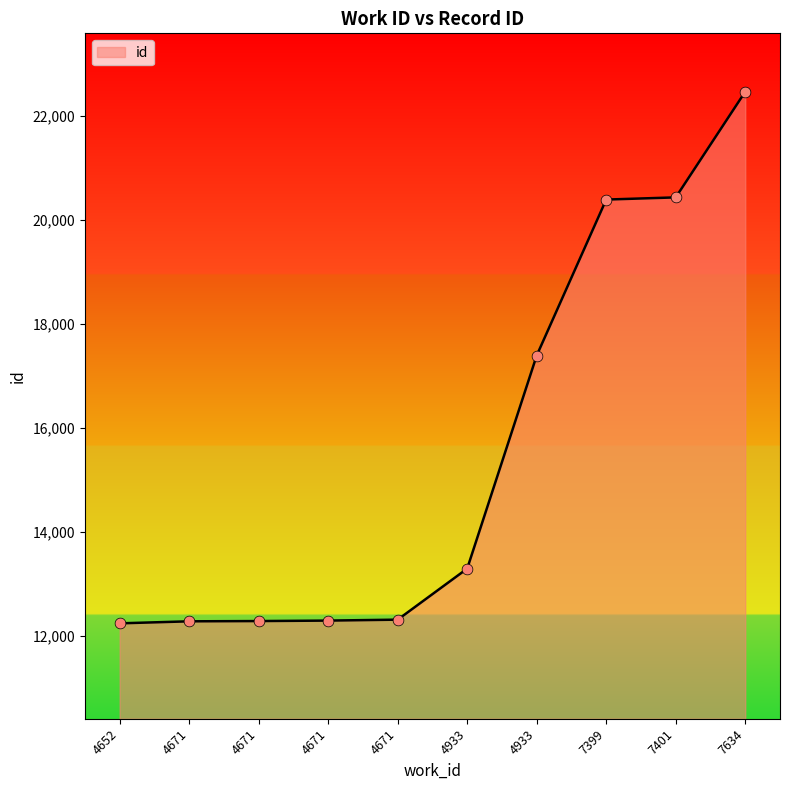

Between 4671 and 7634, which is larger?

7634